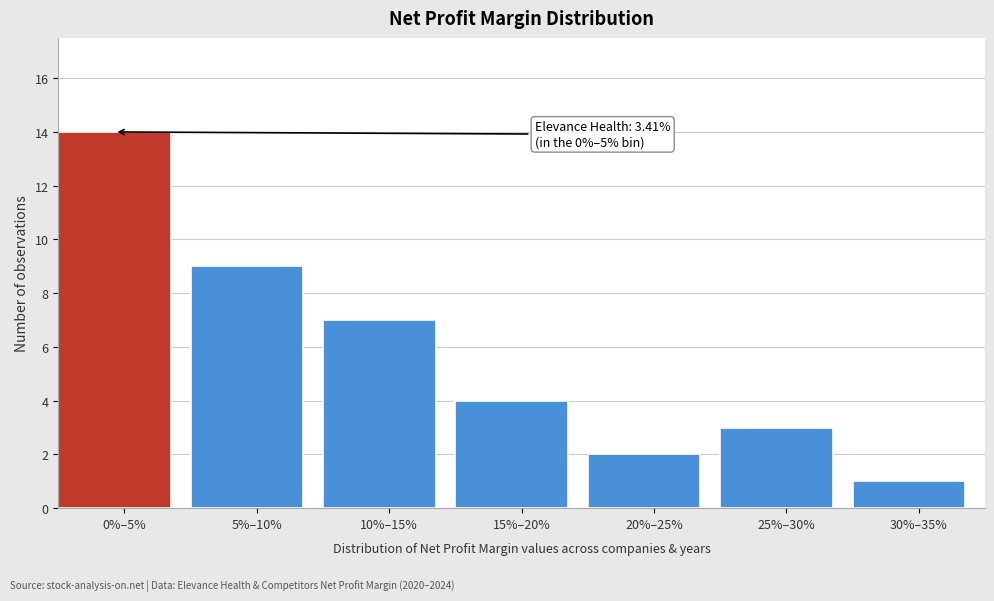

Reading right to left, transcribe all the data shown in this chart.

30%–35%=1	25%–30%=3	20%–25%=2	15%–20%=4	10%–15%=7	5%–10%=9	0%–5%=14